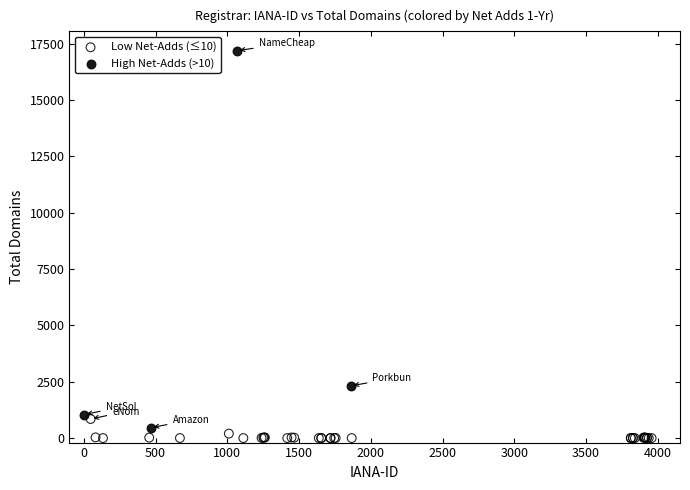

What are all the series names shown in the legend?

Low Net-Adds (≤10), High Net-Adds (>10)